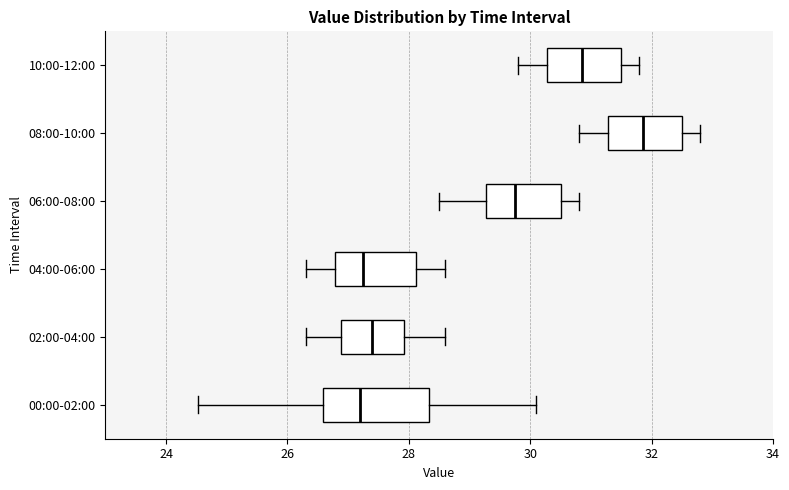

Where is the left edge of the box for 08:00-10:00 on the x-axis? The values are not printed on the chart, so give them approximately, as read against the axis.

31.2